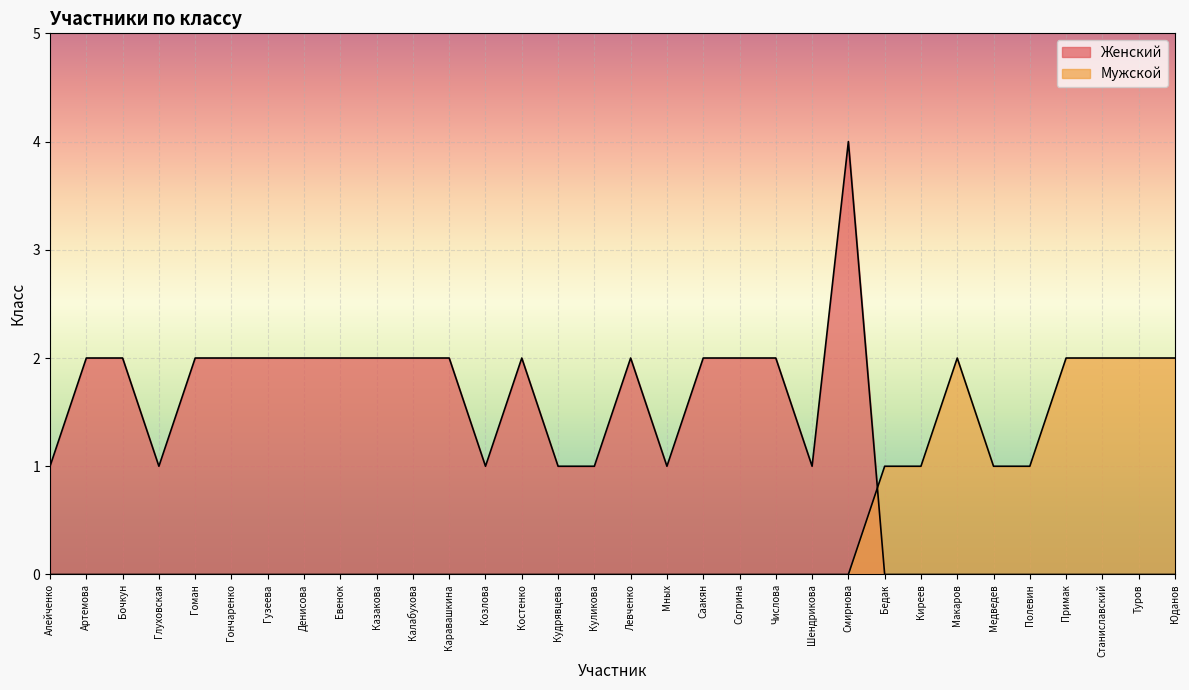

How many lines are shown in the chart?

2